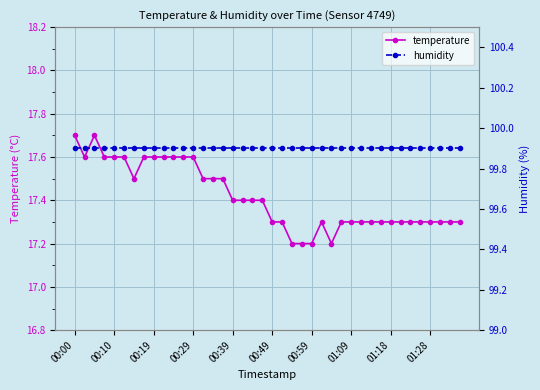

What is the total value across all series at 33?

117.2